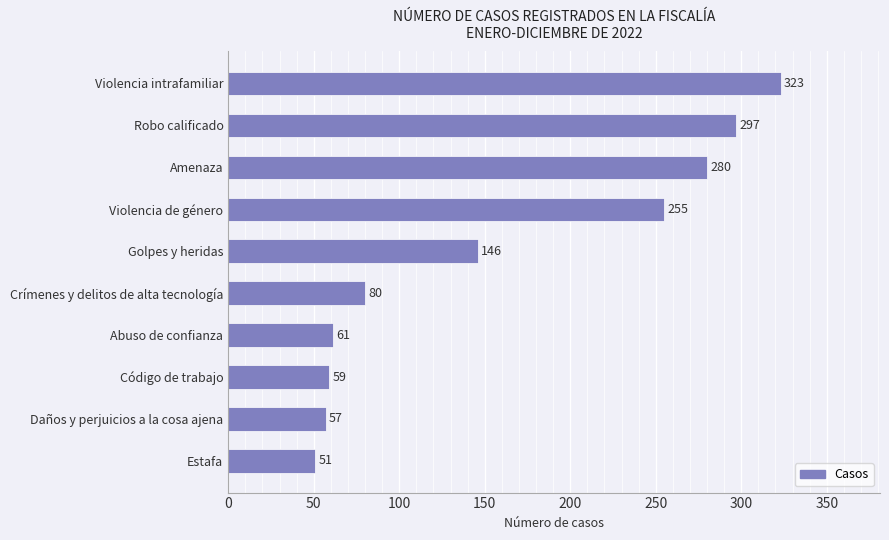

List the labels in order of value, smallest first.

Estafa, Daños y perjuicios a la cosa ajena, Código de trabajo, Abuso de confianza, Crímenes y delitos de alta tecnología, Golpes y heridas, Violencia de género, Amenaza, Robo calificado, Violencia intrafamiliar